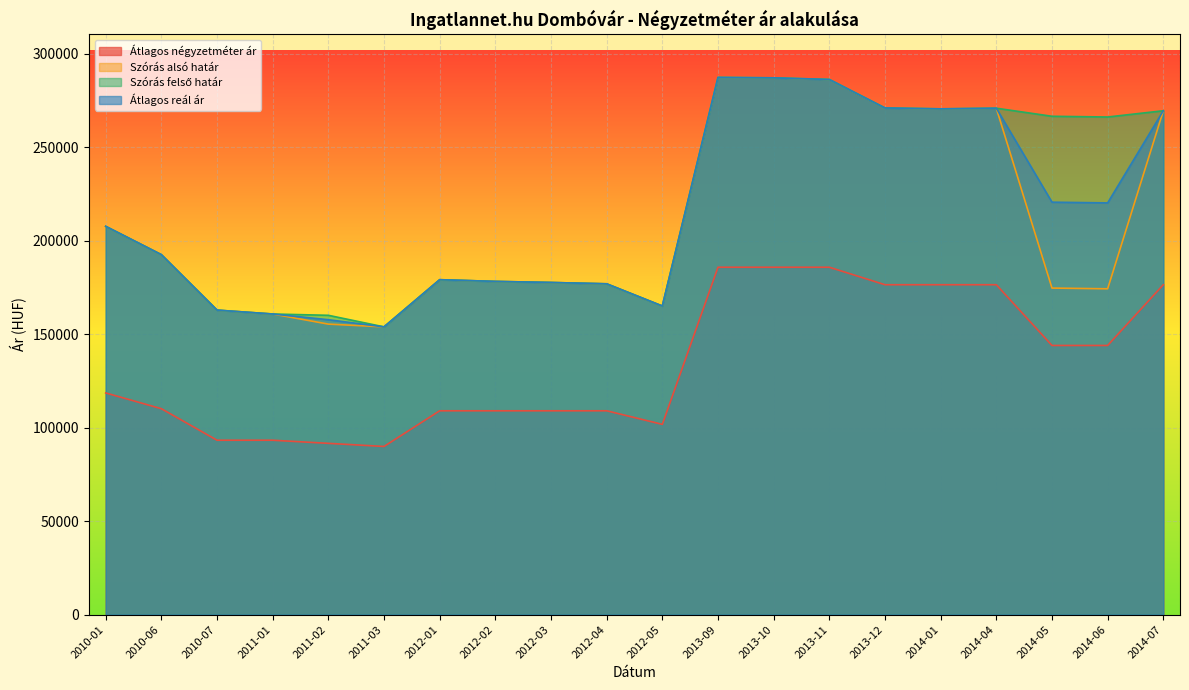

How many data points in Szórás alsó határ are above 179230?

9